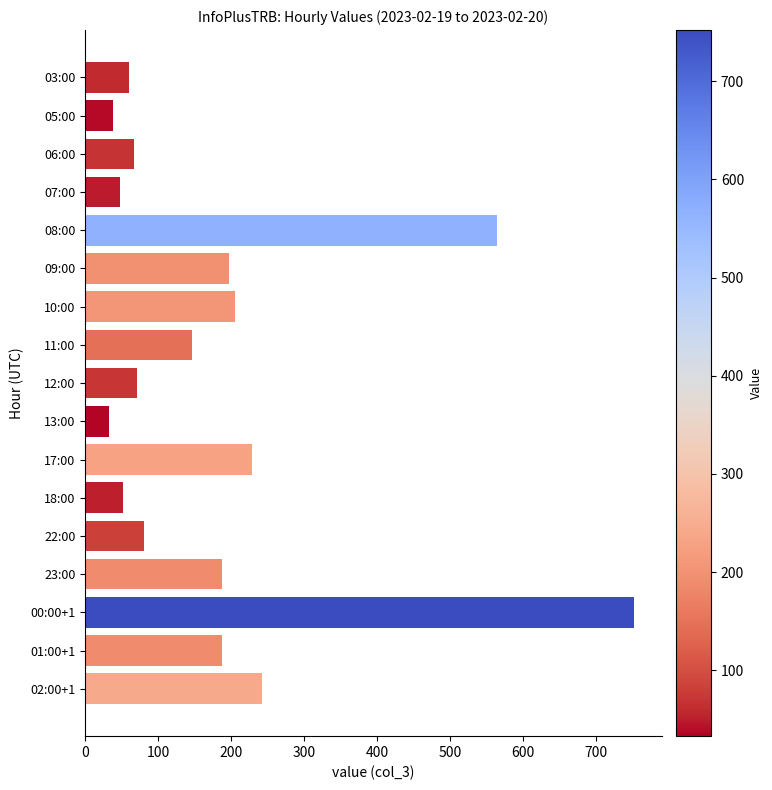

What is the average value?

186